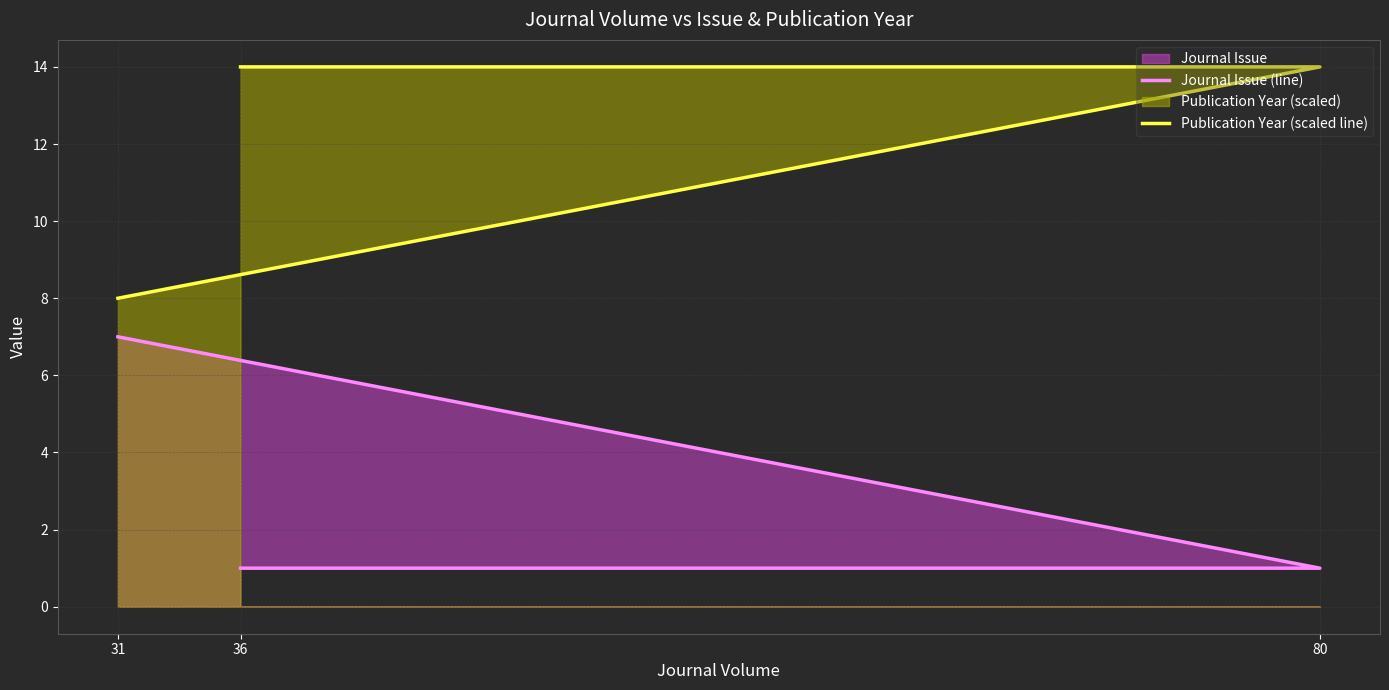

List the labels in order of Publication Year (scaled line) value, smallest first.

31, 80, 36